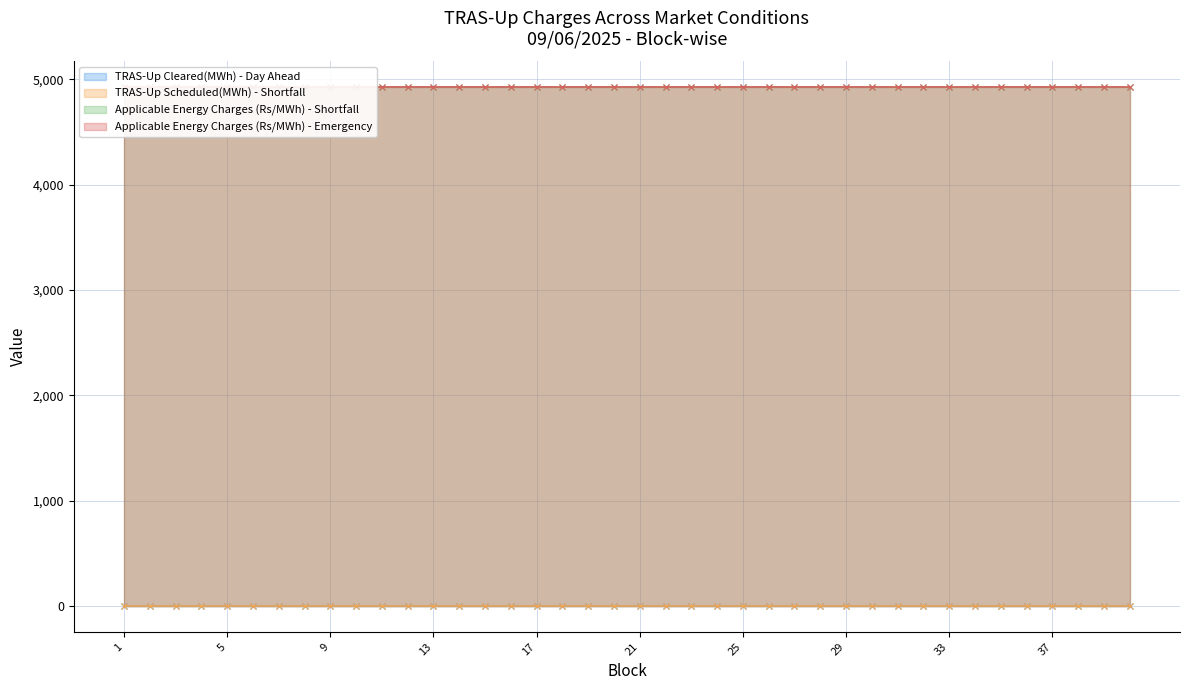

True or false: TRAS-Up Scheduled(MWh) - Shortfall and Applicable Energy Charges (Rs/MWh) - Shortfall cross at least once.

False